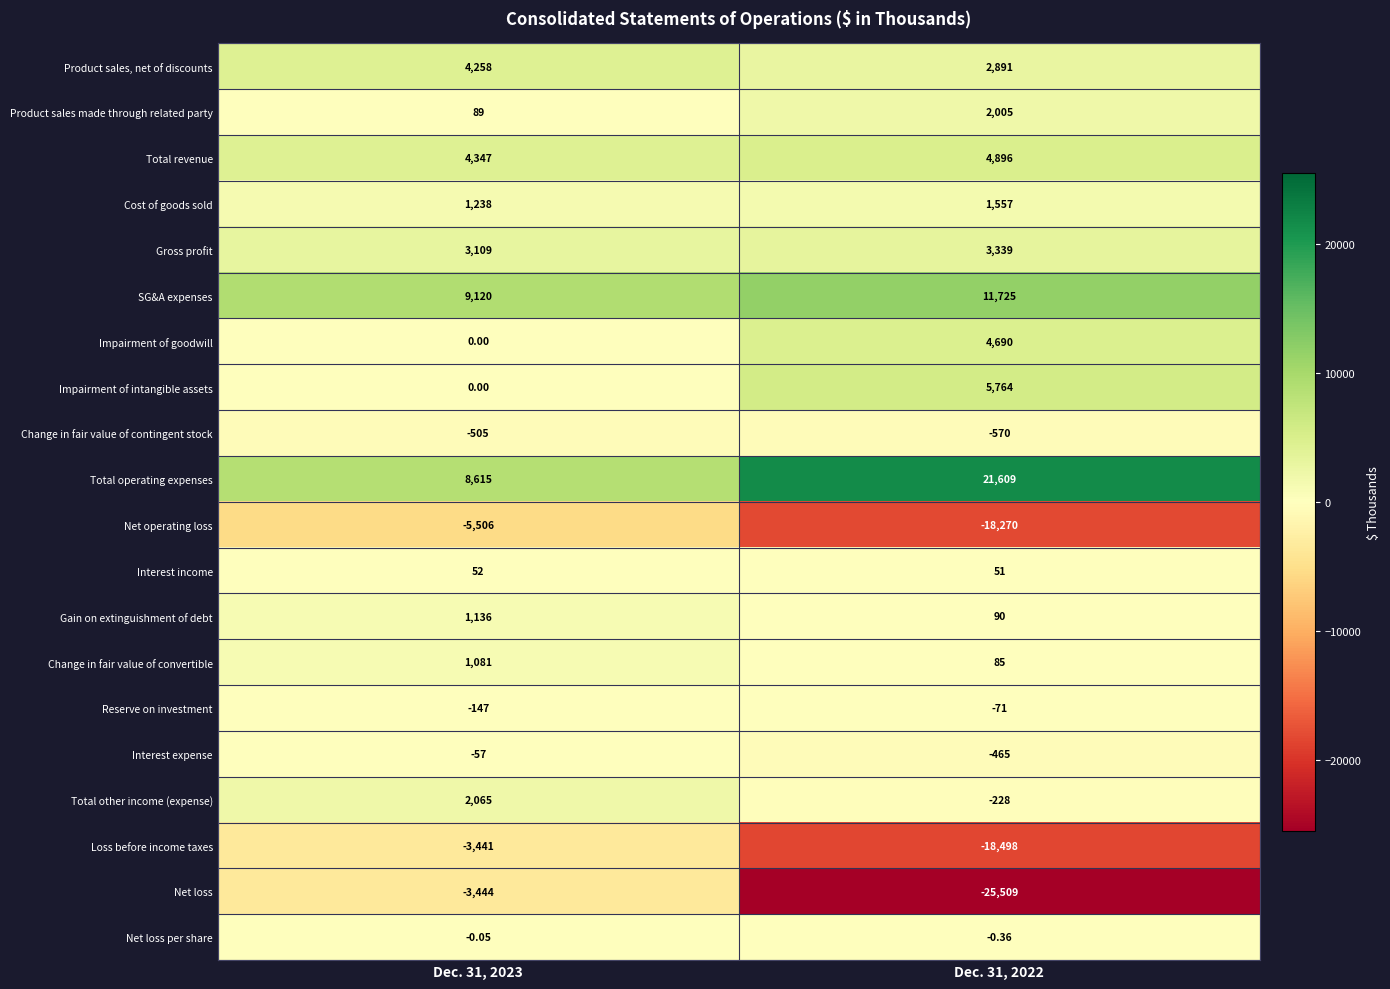

At which category is the sum across all series the highest?

Dec. 31, 2023